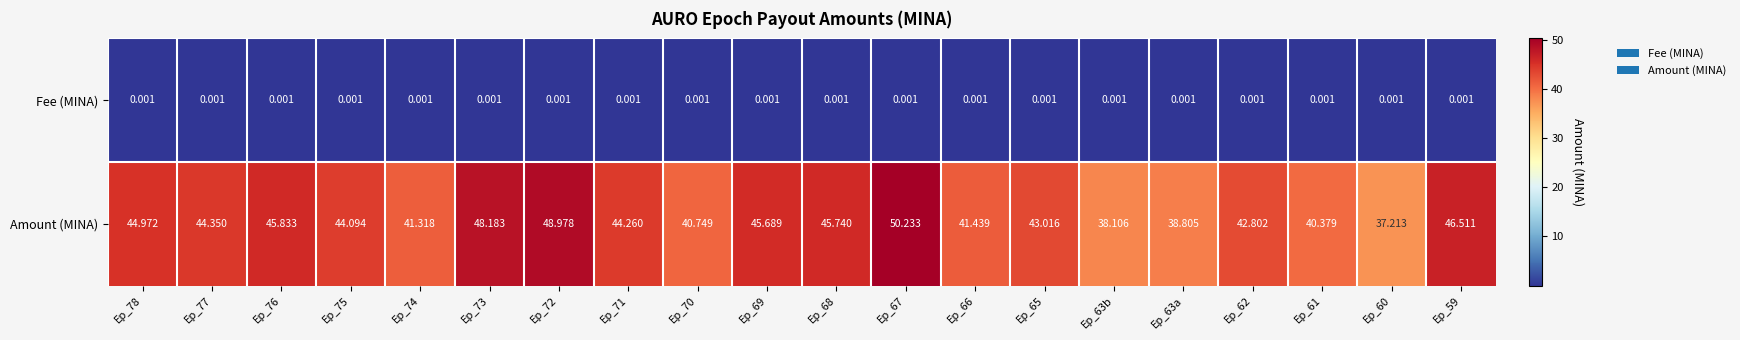

Is the value of Amount (MINA) at Ep_75 greater than the value of Fee (MINA) at Ep_66?

Yes